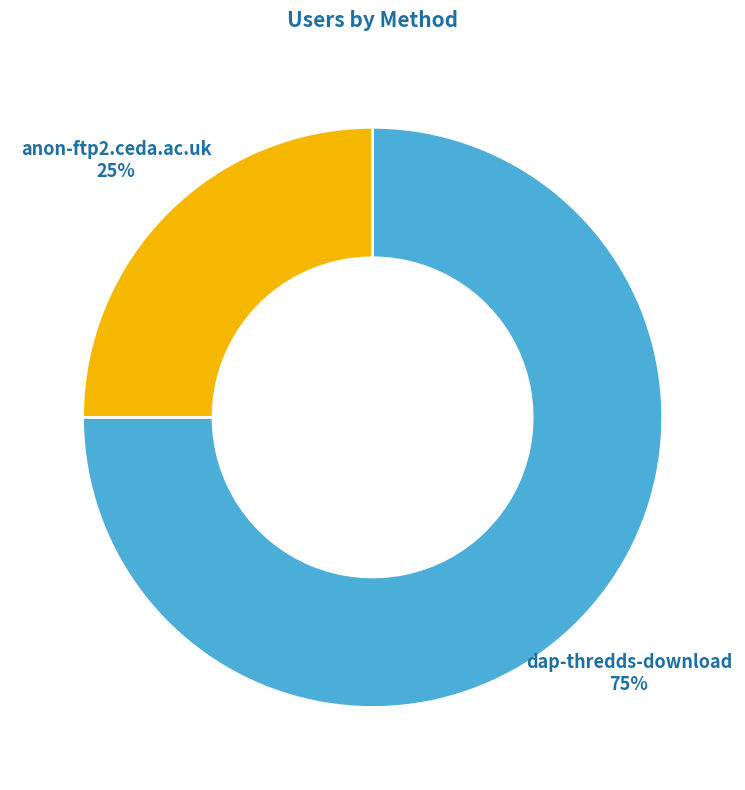

To the nearest percent, what is the average slice percentage?

50%